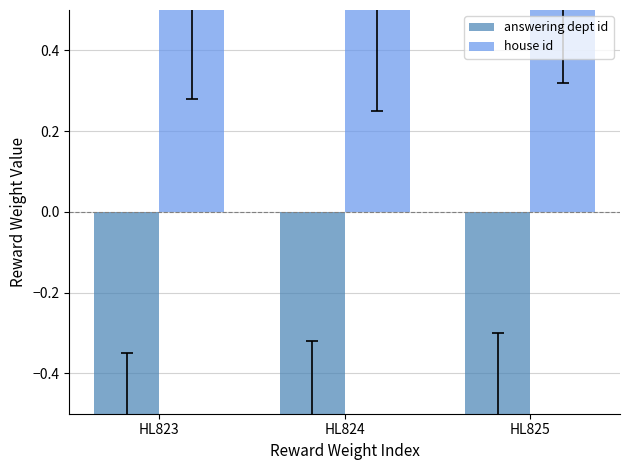

Which series has the largest total across all categories?

house id